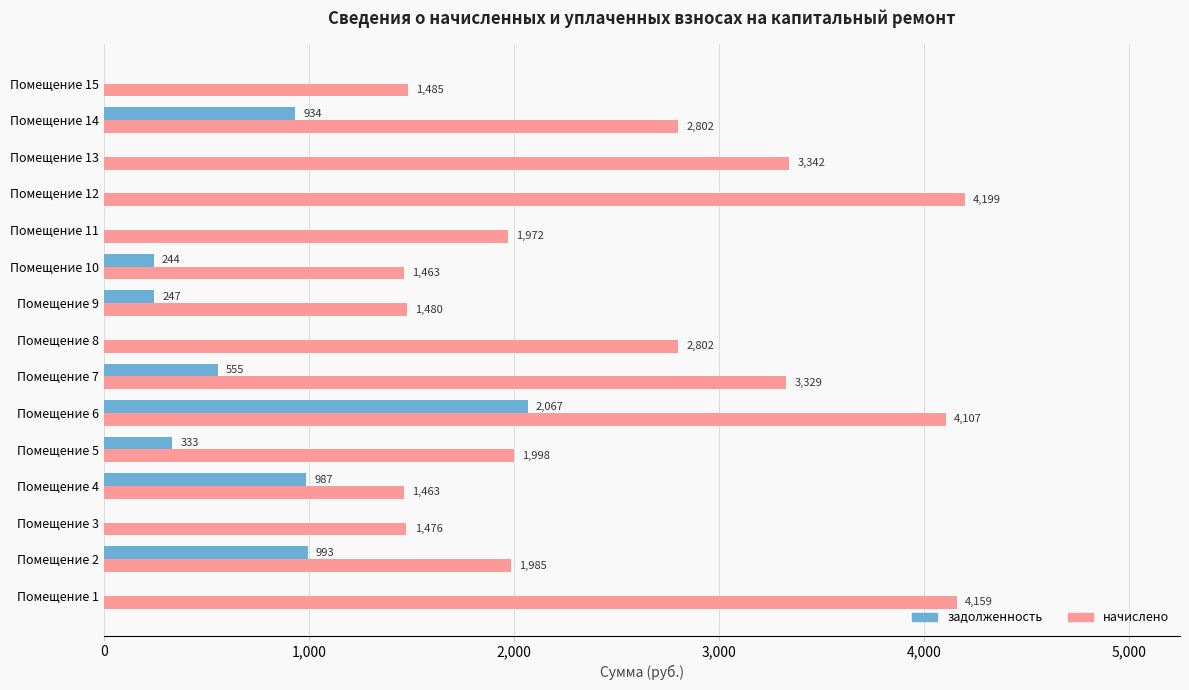

At which label does задолженность reach its peak?

Помещение 6